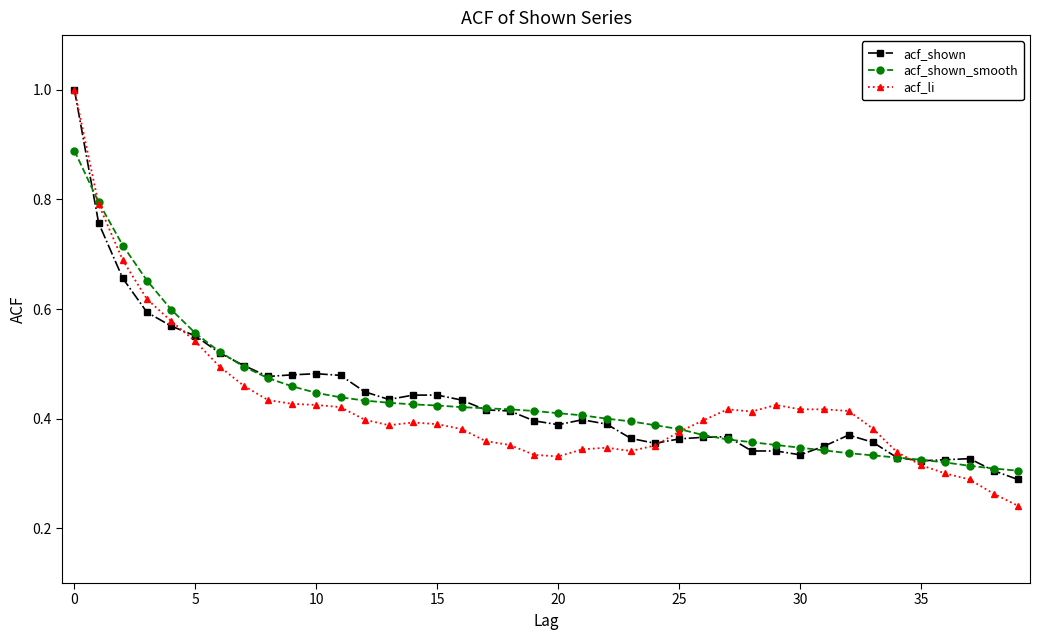

What is the highest value of the acf_li series?

1.0